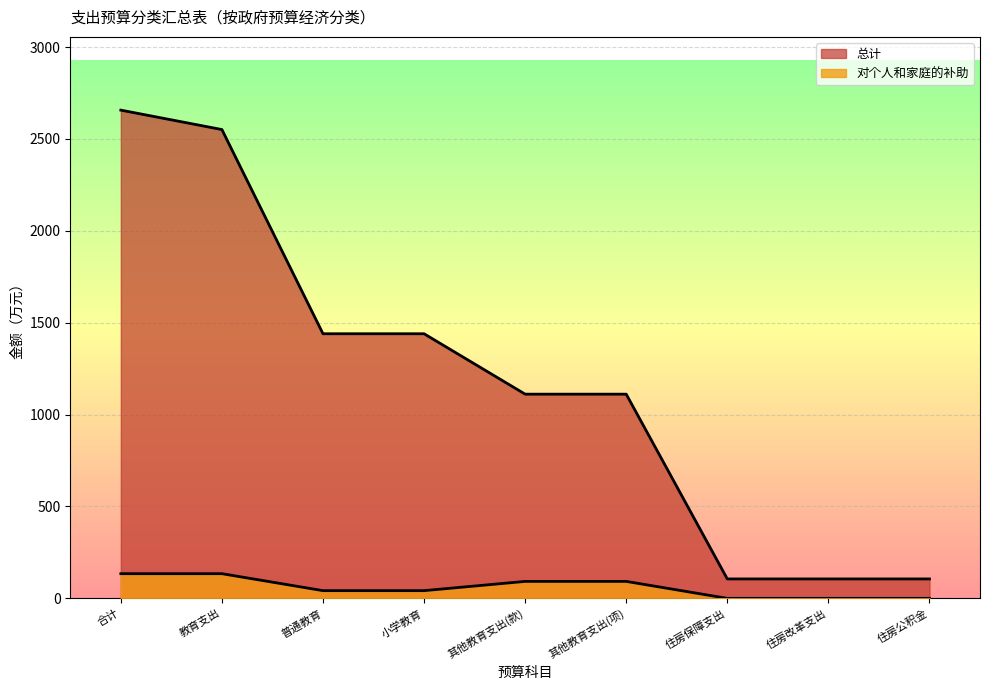

What is the label of the 9th point from the left?

住房公积金